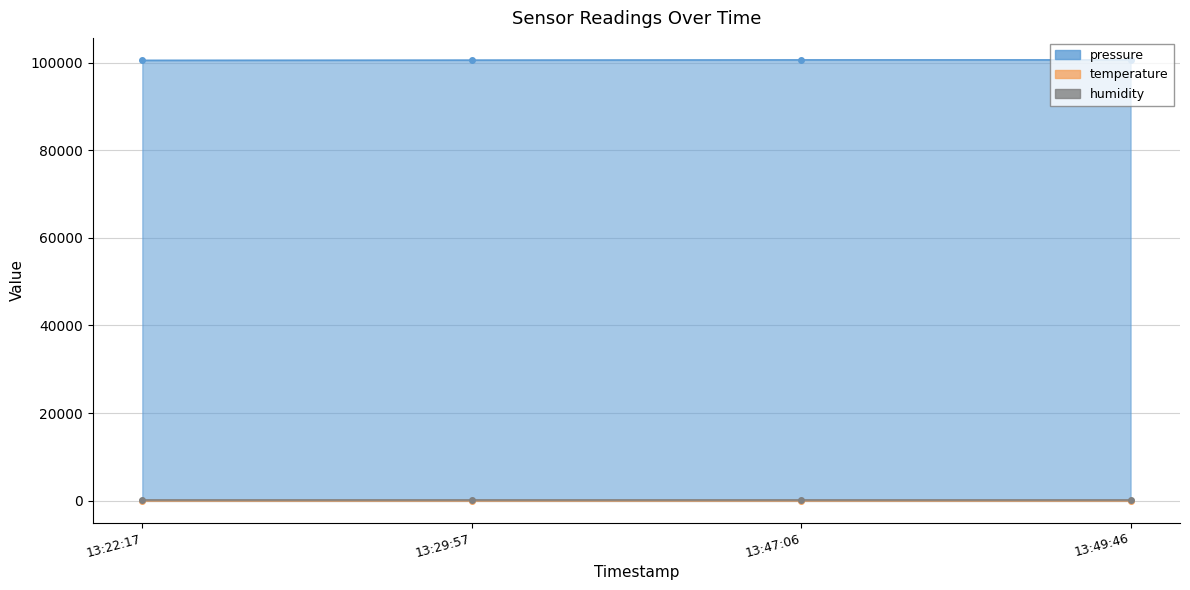

The value of pressure at 13:29:57 is 44100.7. True or false?

False